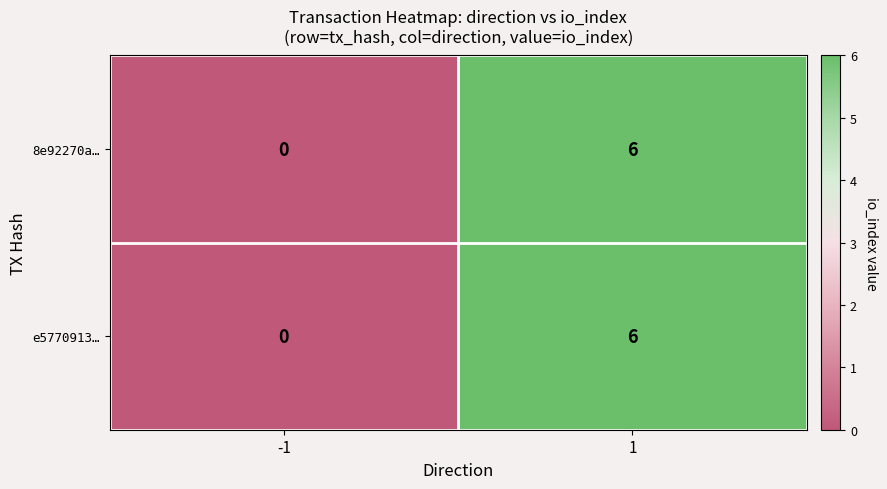

The 8e92270a… series shows 0 at -1. True or false?

True